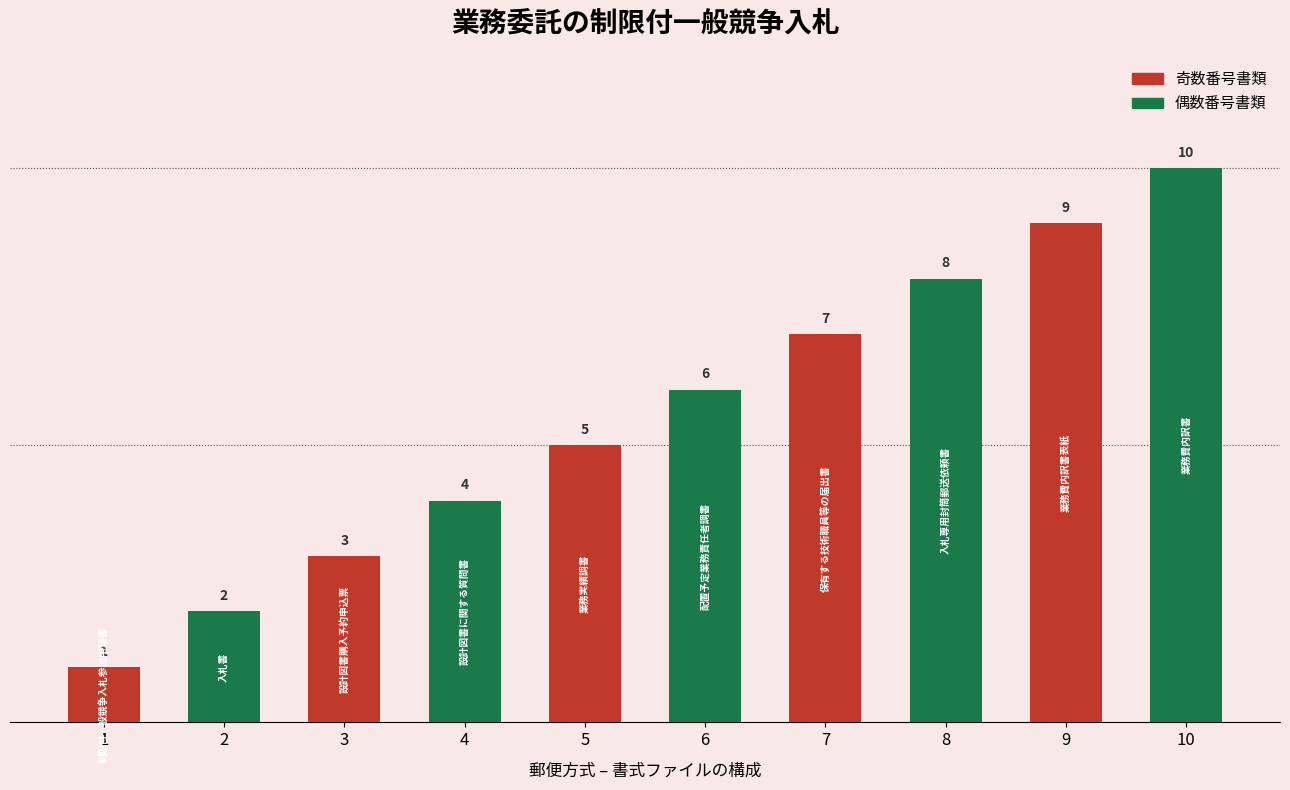

What is the greatest value displayed?

10